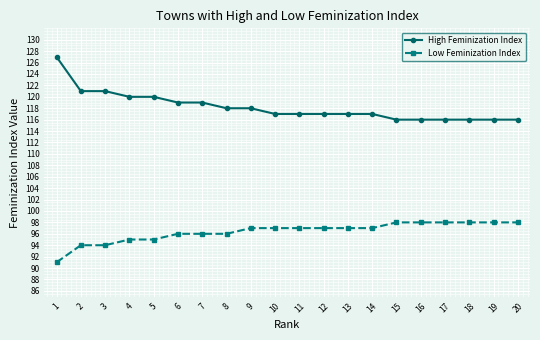

The Low Feminization Index series shows 94 at 3. True or false?

True